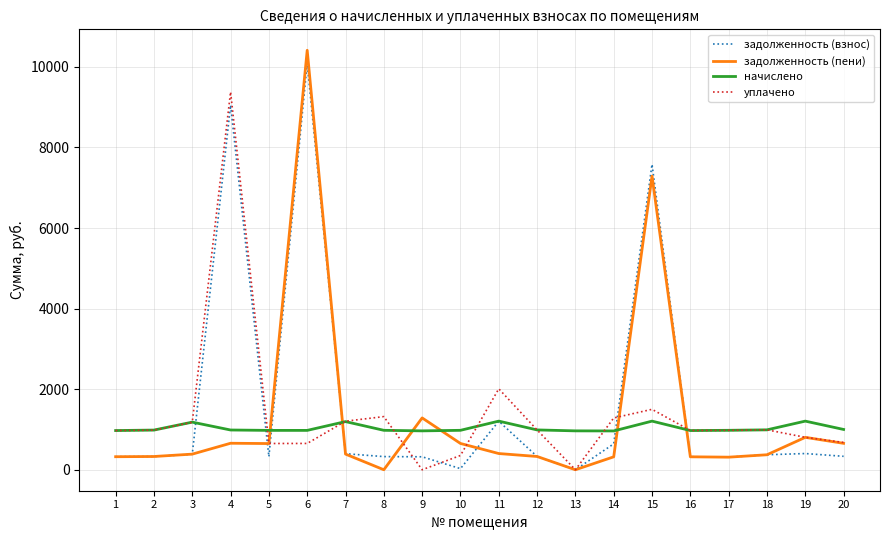

What is the total value across all series at 16?

2592.5